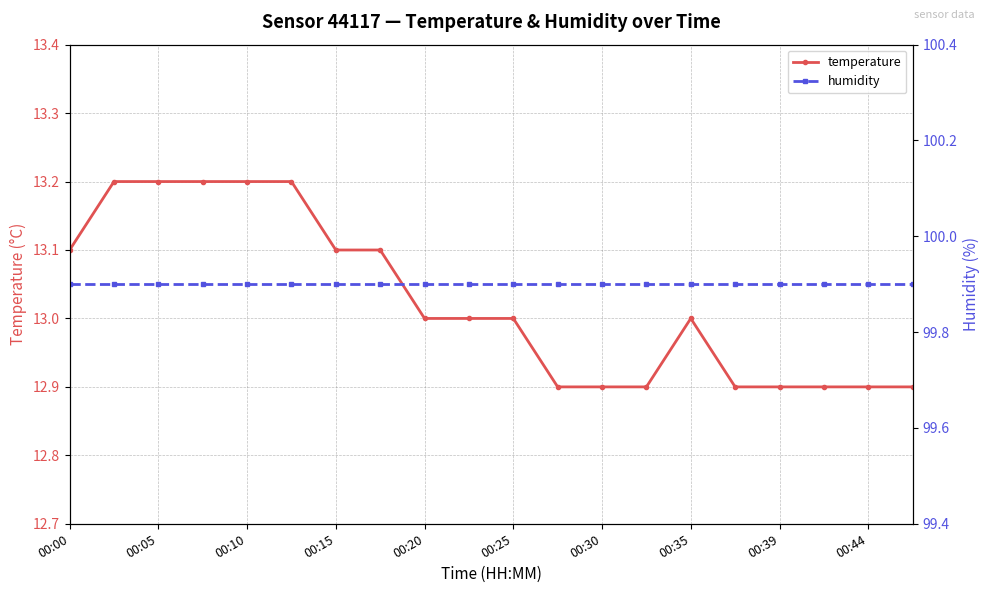

True or false: humidity and temperature cross at least once.

False